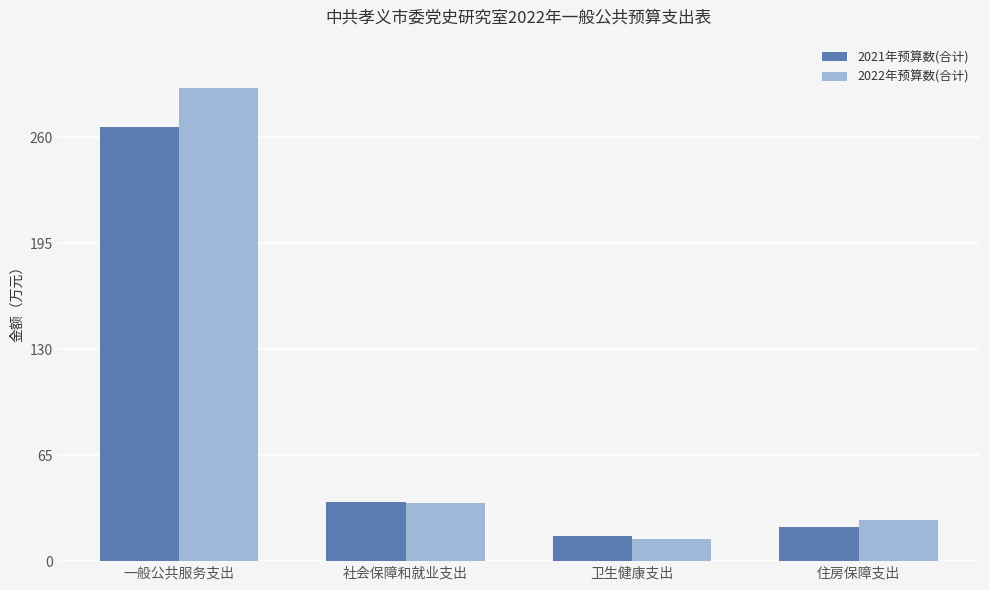

The 2022年预算数(合计) series shows 25.6 at 住房保障支出. True or false?

True